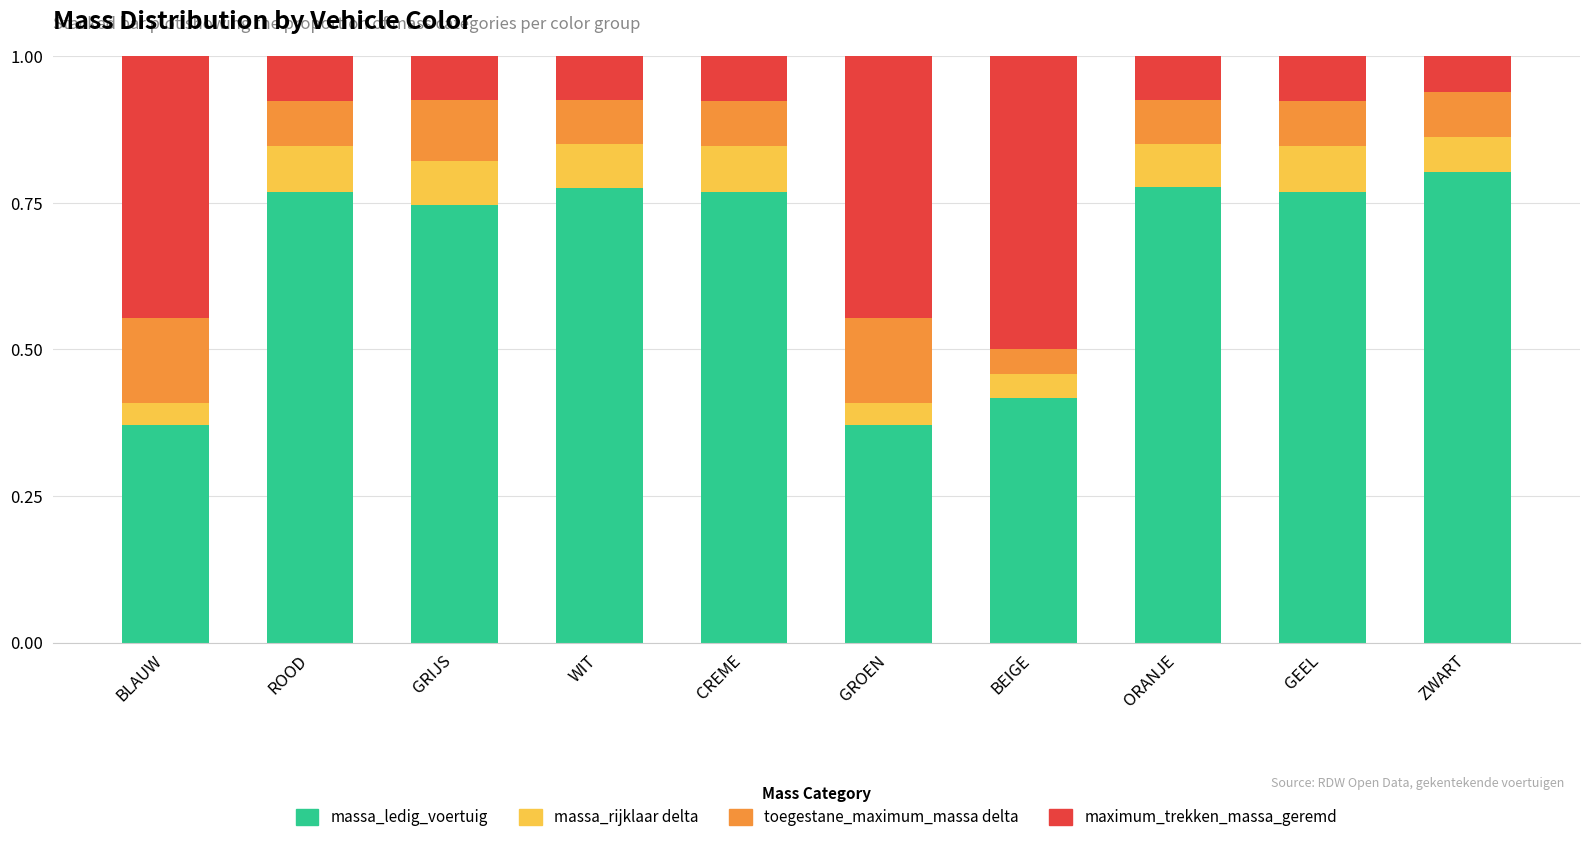

What is the sum of all massa_ledig_voertuig values?

6.6